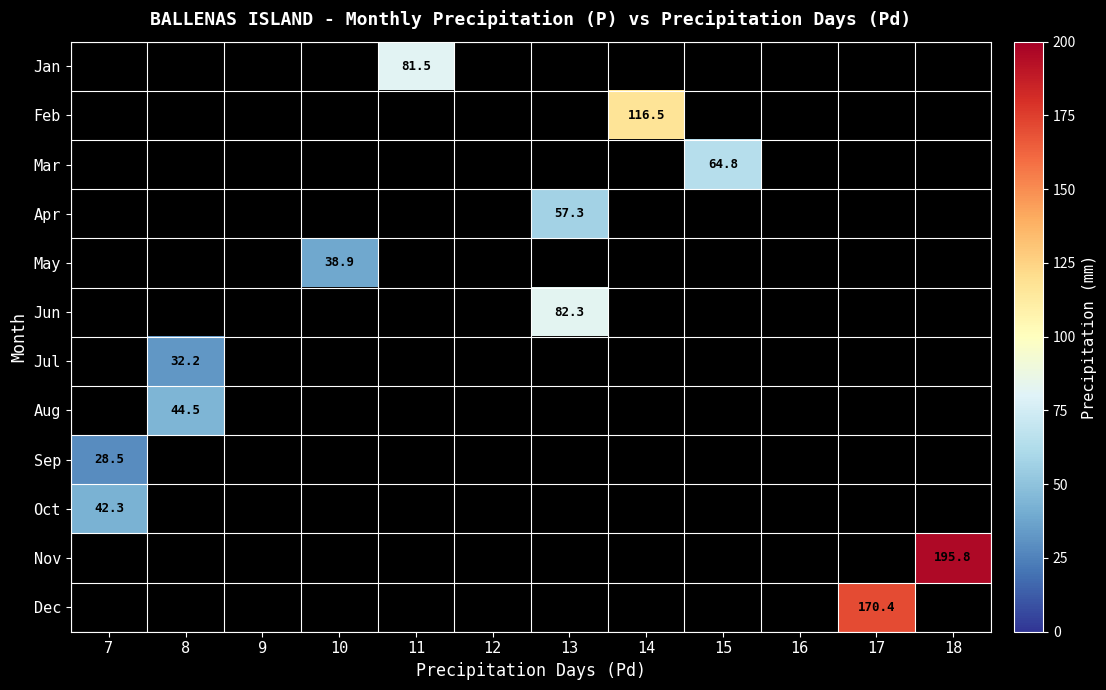

Count the number of categories in the chart.

12